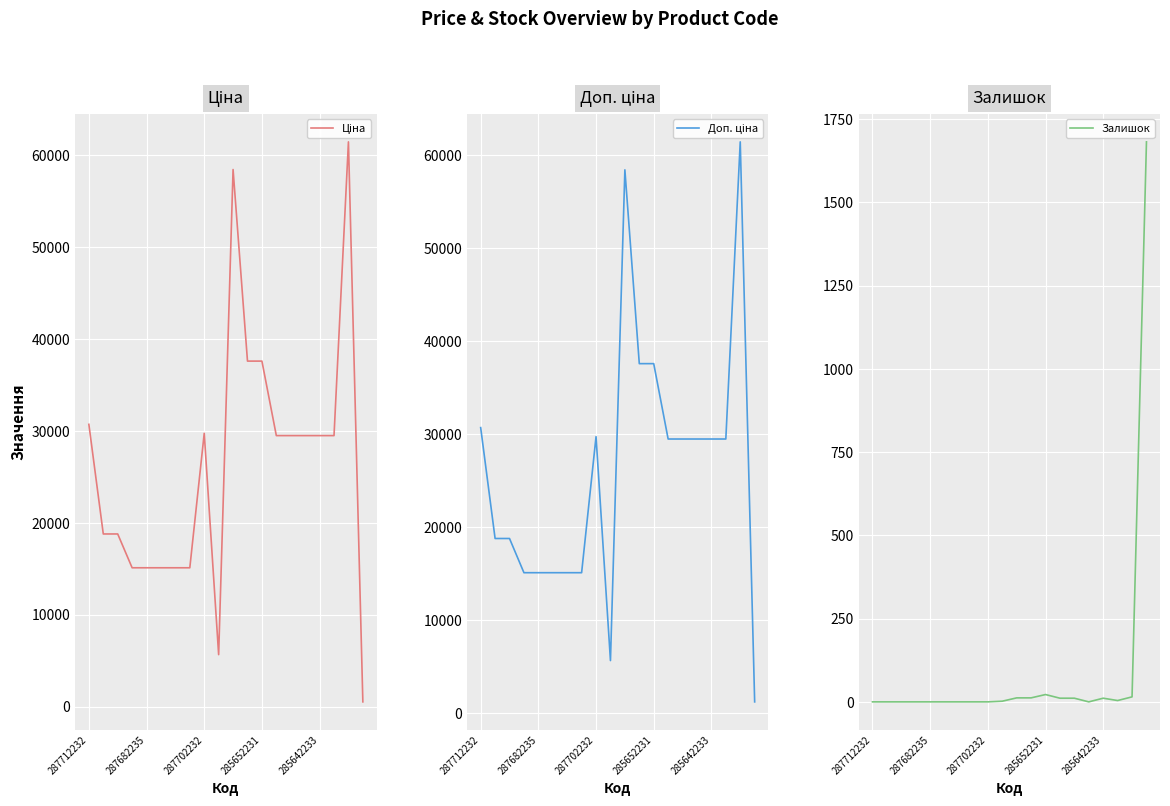

Is it true that Ціна equals 6605.5 at 5?

False